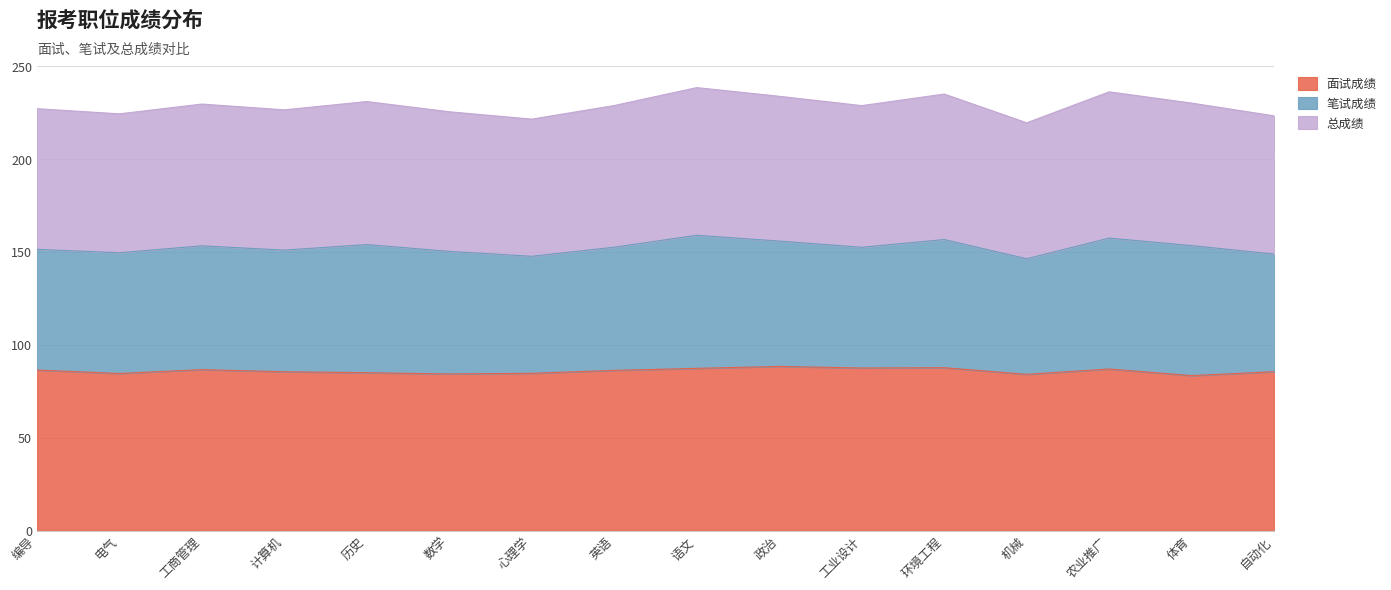

What is the value of the 面试成绩 point at the 5th from the left?

85.0